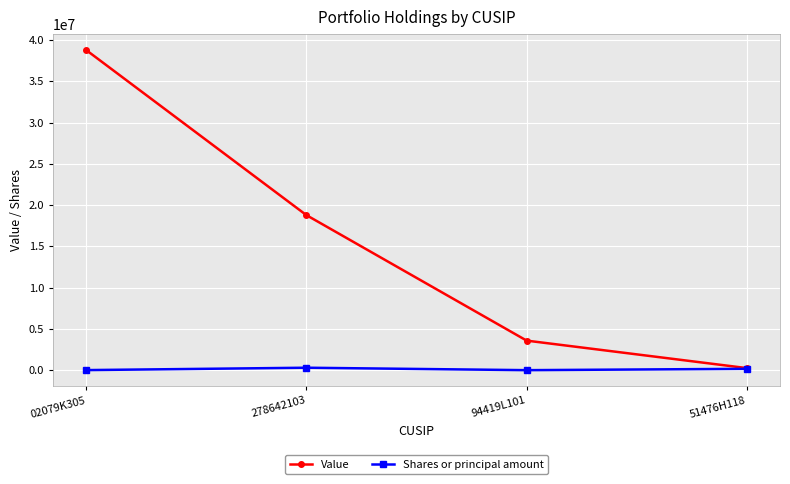

Which series changed the most between 94419L101 and 51476H118?

Value